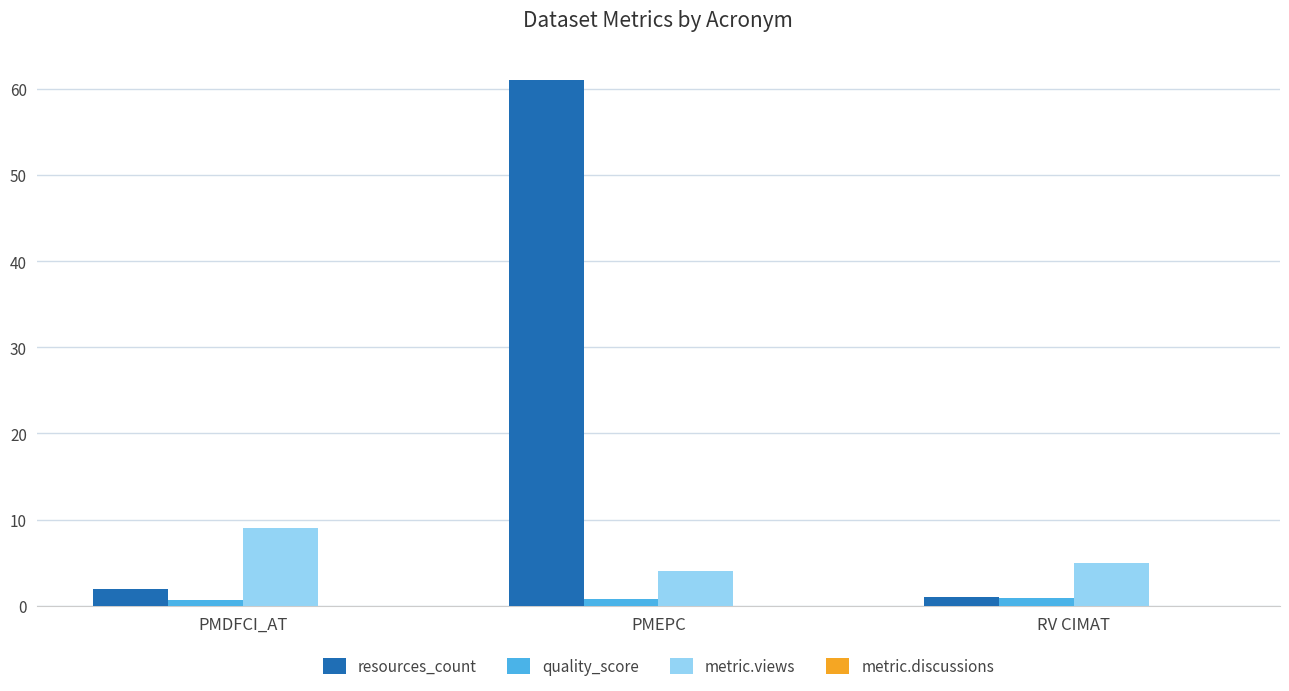

At which category is the sum across all series the highest?

PMEPC